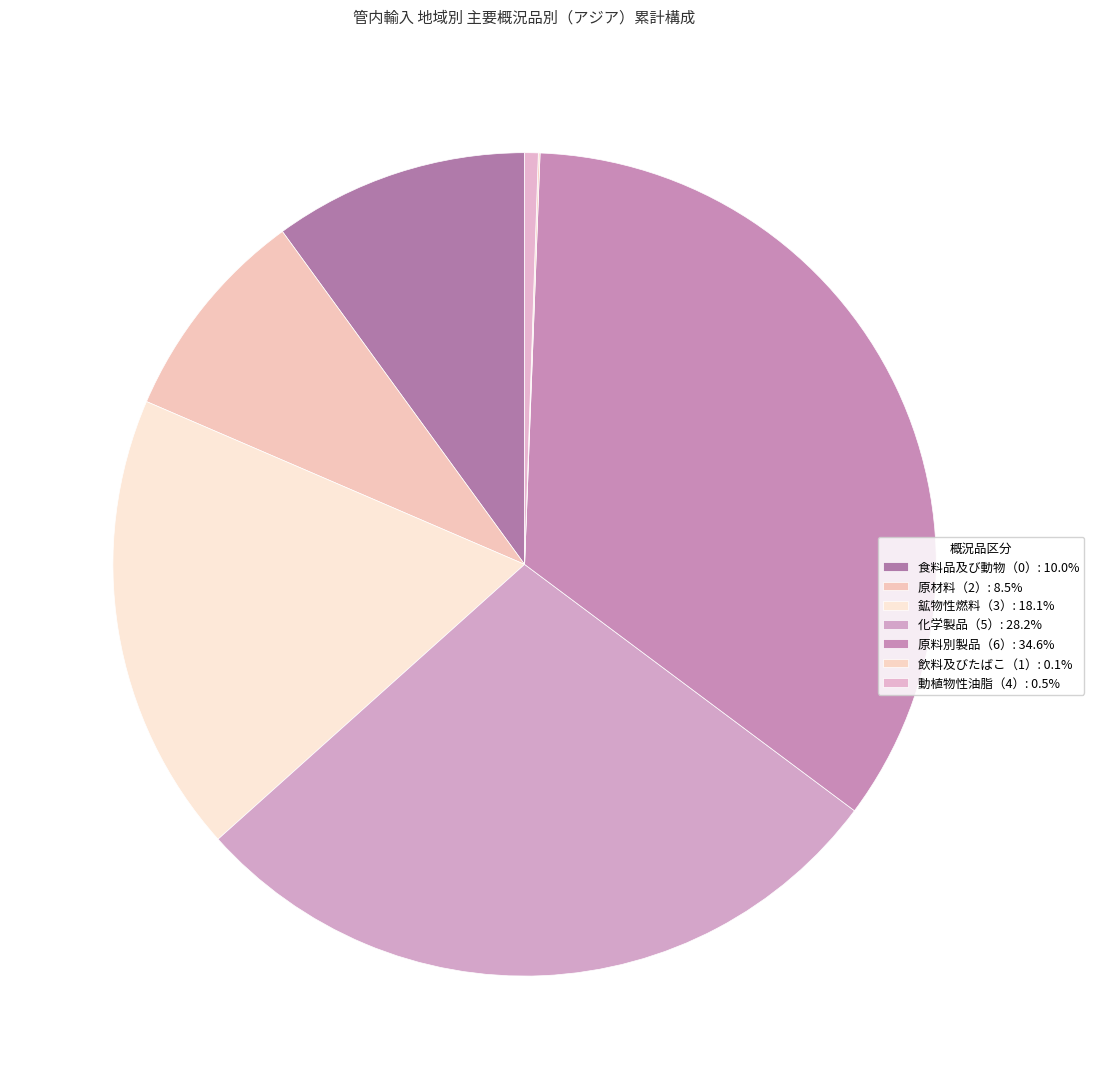

How many segments does this pie chart have?

7